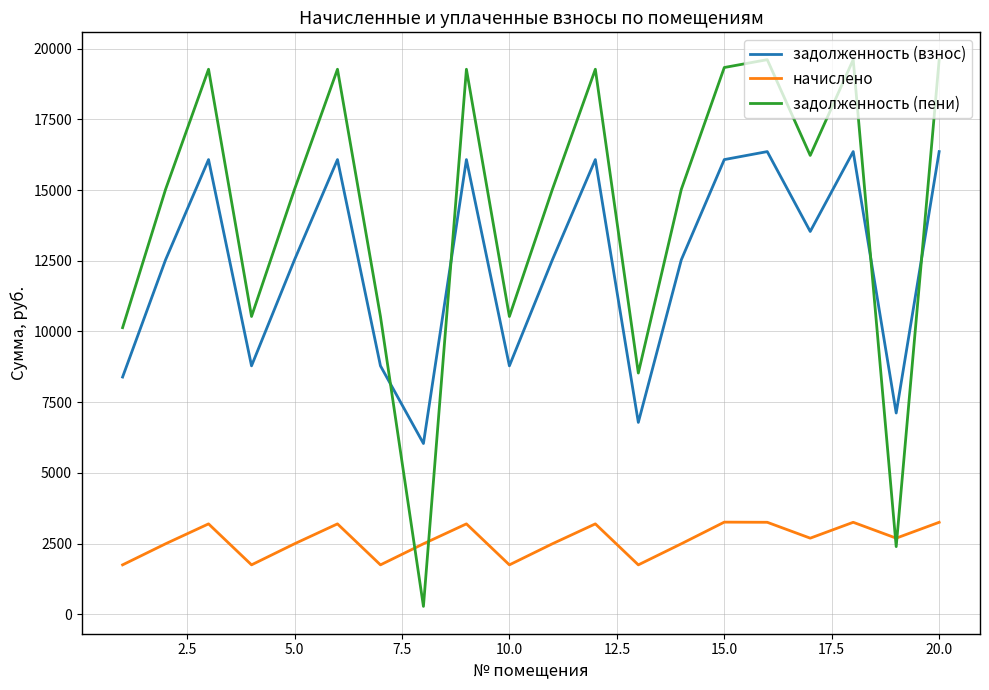

List the series in order of their peak value, highest first.

задолженность (пени), задолженность (взнос), начислено